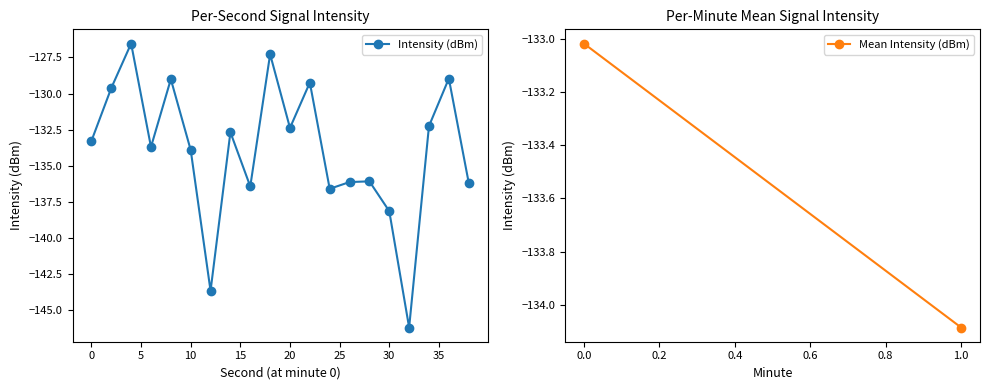

What is the minimum value shown in the chart?

-146.2